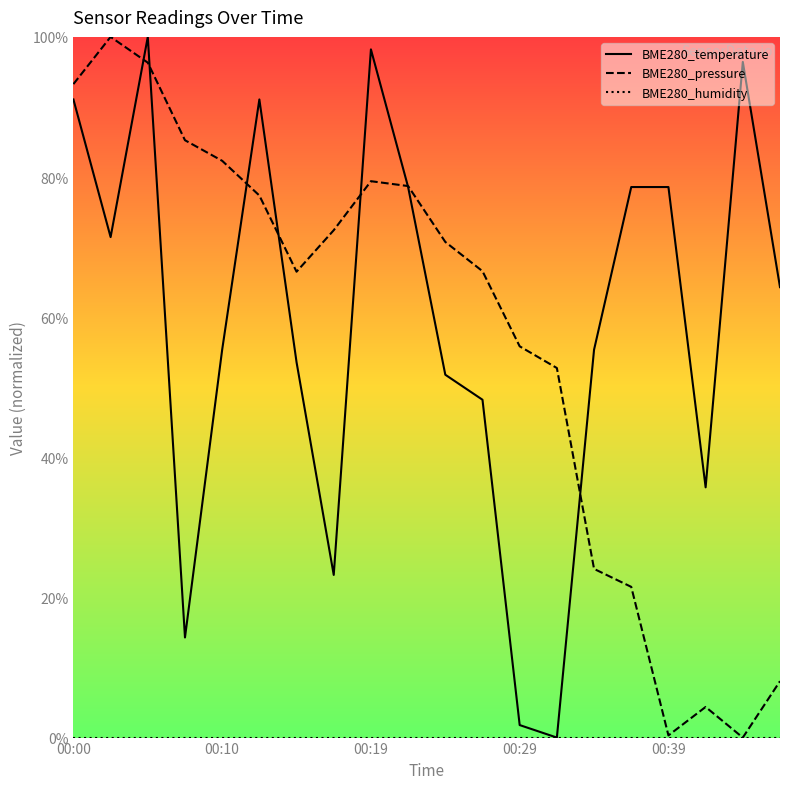

Is it true that BME280_pressure equals 65.9 at 00:05?

False